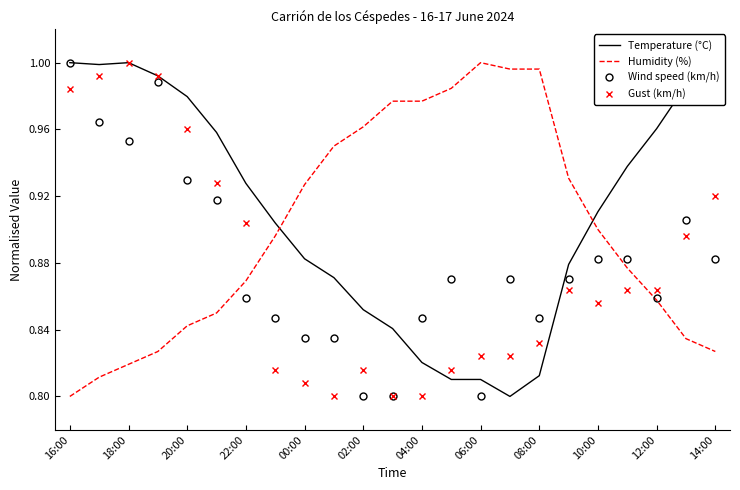

Which series has the largest total across all categories?

Temperature (°C)